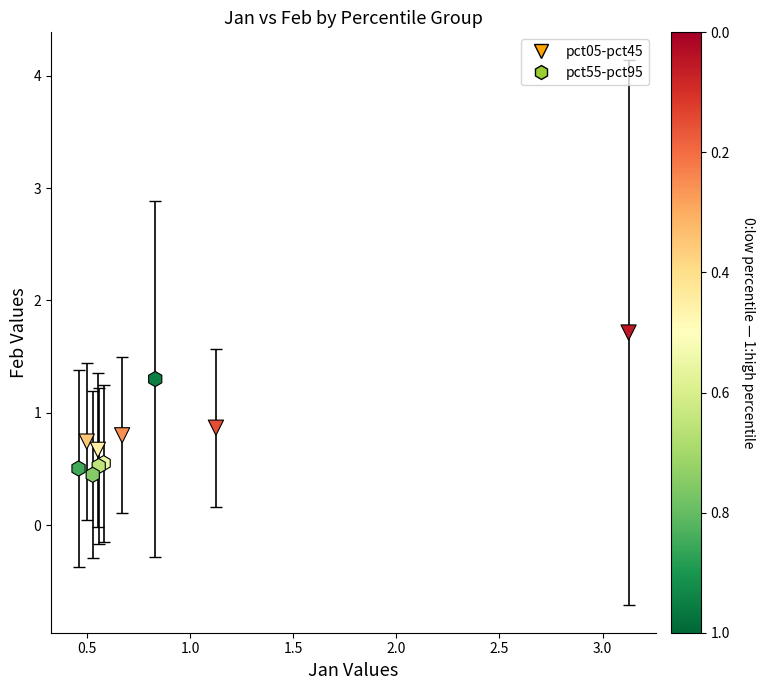

Which series contains the lowest Y value?

pct55-pct95